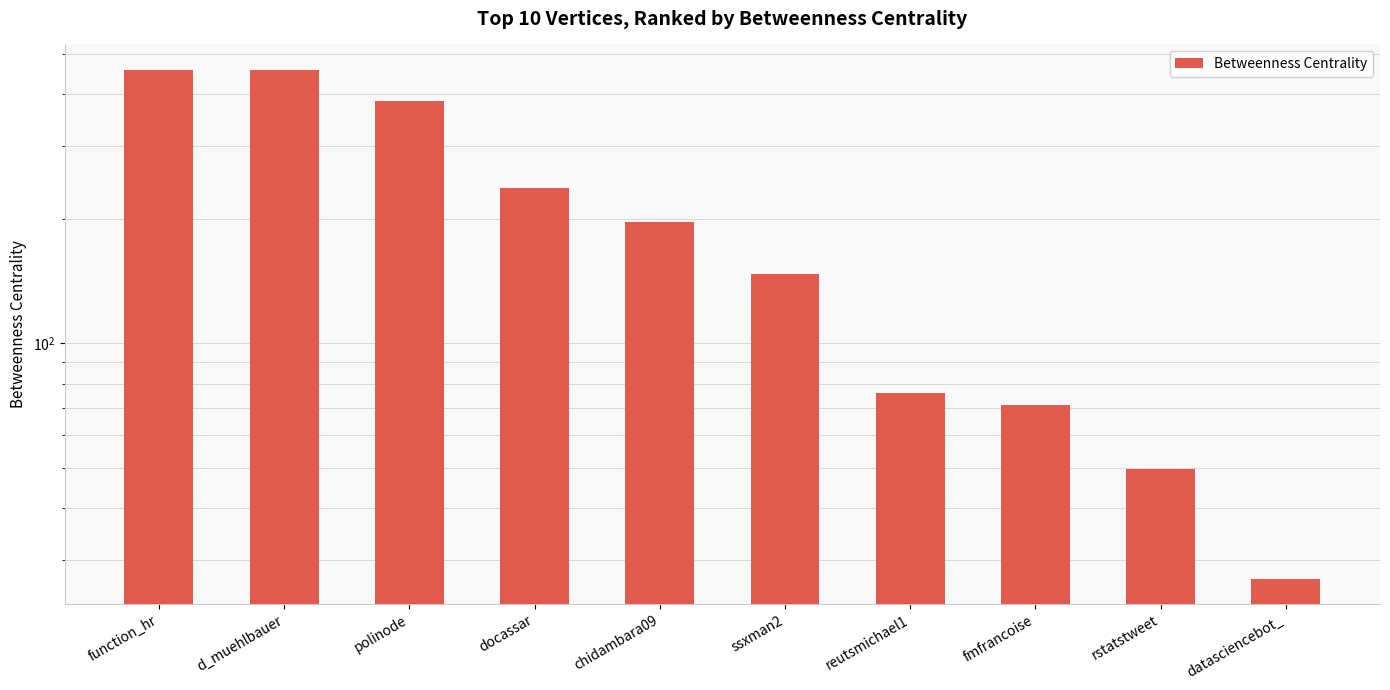

What is the approximate value at polinode?

384.1